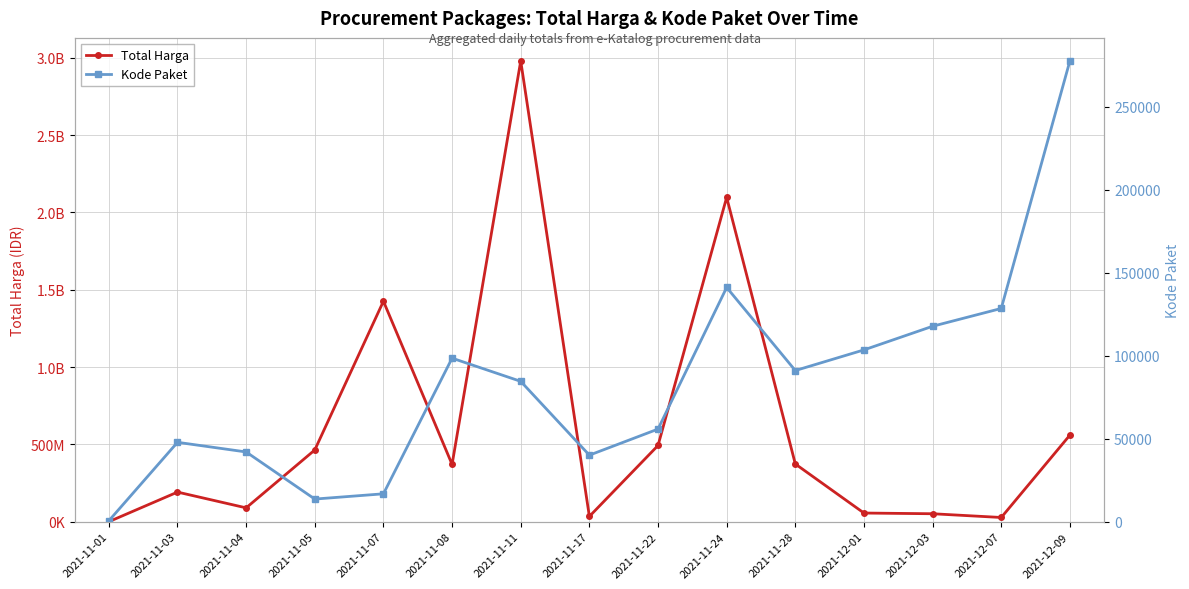

How many interior local valleys does the Total Harga series have?

4